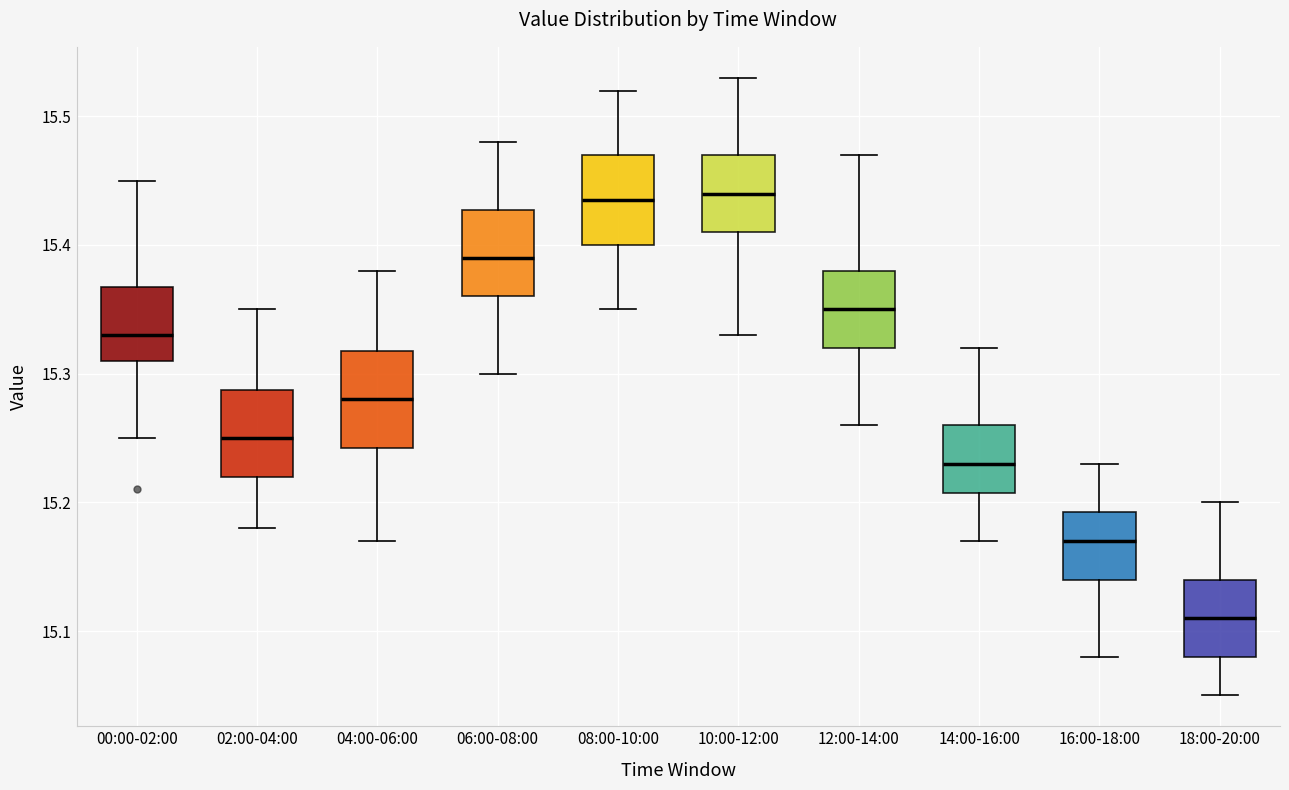

Reading left to right, read every box against the y-axis: the position of its median line, the range the box covers, and the ends of its whiskers. The values are not printed on the chart, so give them approximately, as read against the axis.

00:00-02:00: median 15.33, box 15.31 to 15.37, whiskers 15.25 to 15.45
02:00-04:00: median 15.25, box 15.22 to 15.29, whiskers 15.18 to 15.35
04:00-06:00: median 15.28, box 15.24 to 15.32, whiskers 15.17 to 15.38
06:00-08:00: median 15.39, box 15.36 to 15.43, whiskers 15.30 to 15.48
08:00-10:00: median 15.44, box 15.40 to 15.47, whiskers 15.35 to 15.52
10:00-12:00: median 15.44, box 15.41 to 15.47, whiskers 15.33 to 15.53
12:00-14:00: median 15.35, box 15.32 to 15.38, whiskers 15.26 to 15.47
14:00-16:00: median 15.23, box 15.21 to 15.26, whiskers 15.17 to 15.32
16:00-18:00: median 15.17, box 15.14 to 15.19, whiskers 15.08 to 15.23
18:00-20:00: median 15.11, box 15.08 to 15.14, whiskers 15.05 to 15.20